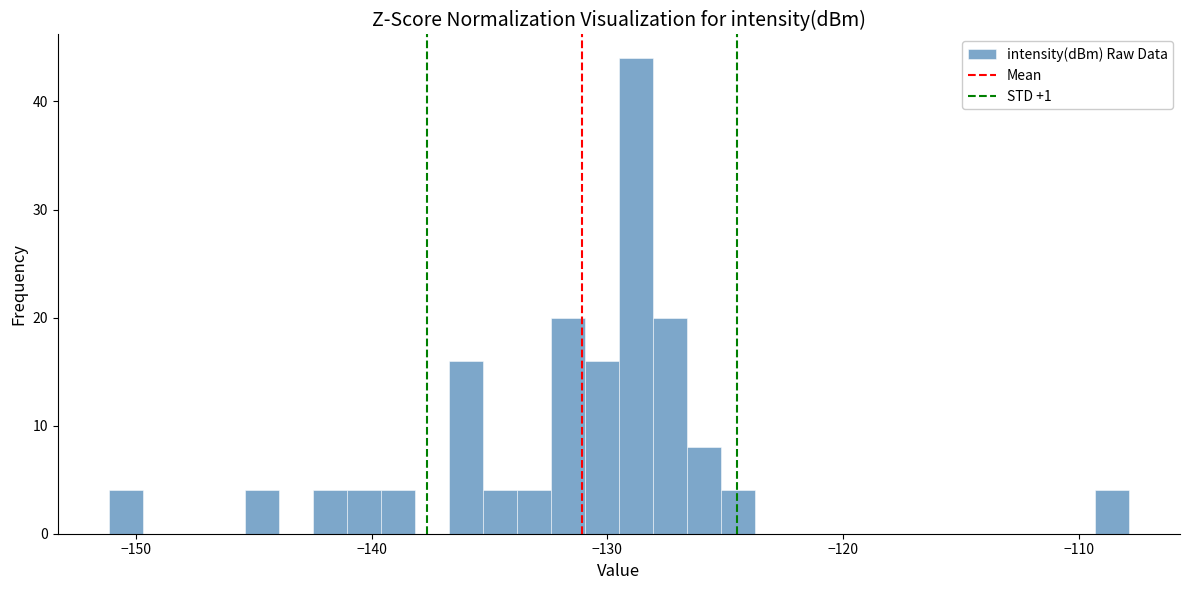

Around what value on the x-axis is the tallest bar? Give the approximate position of its centre, as read against the axis.

-129